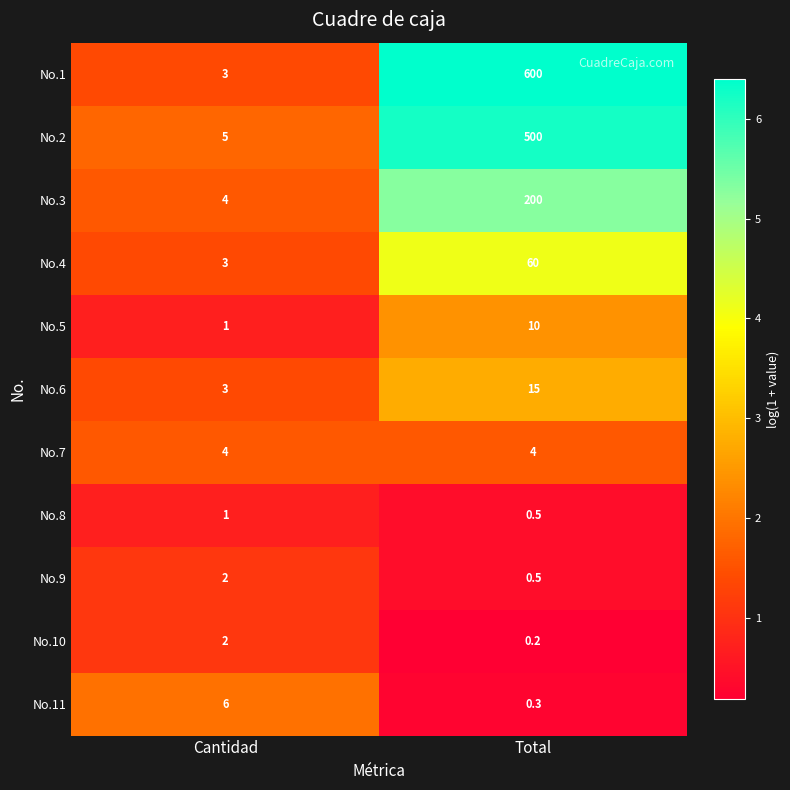

What is the difference between the No.1 values at Total and Cantidad?

597.0